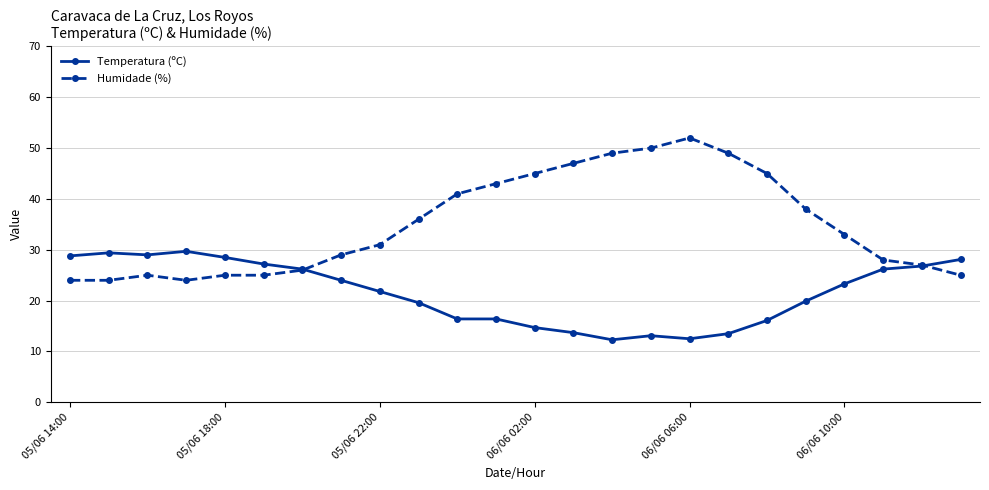

At how many categories does at least one series exceed 21?

24